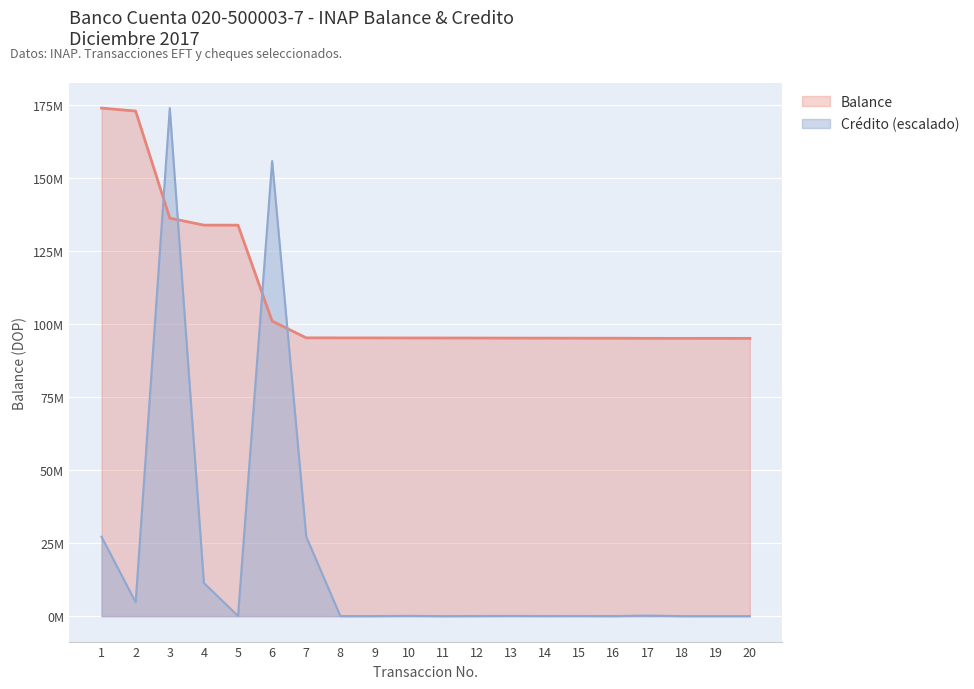

What is the value of the Credito point at the 9th from the left?

37957.3